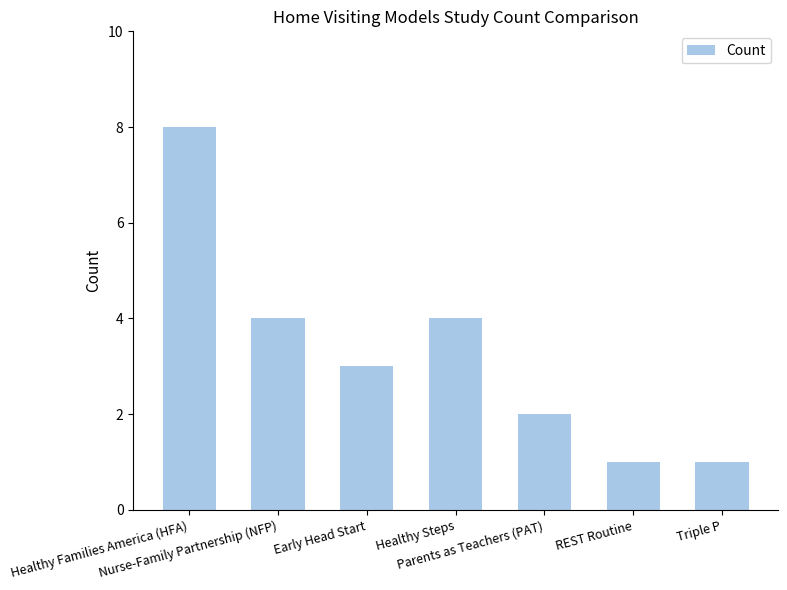

How many values are below 3?

3